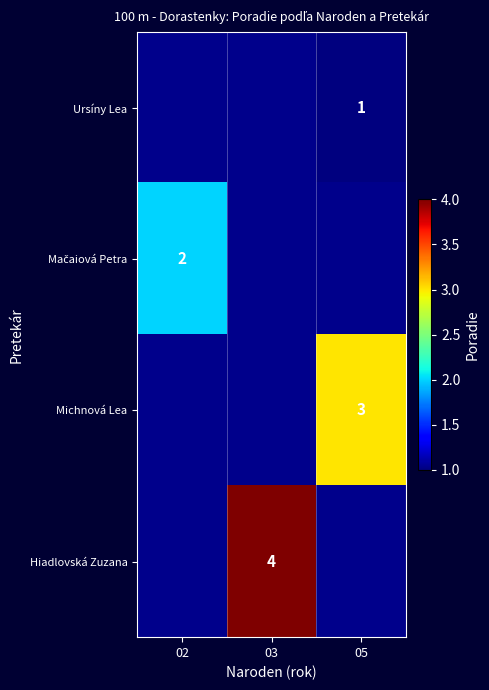

The Hiadlovská Zuzana series shows 4 at 03. True or false?

True